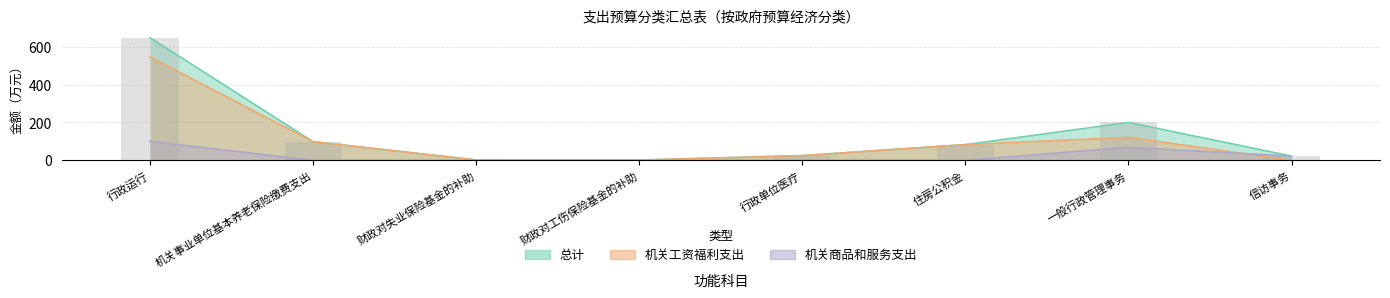

Reading left to right, transcribe all the data shown in this chart.

总计: 行政运行=647.7	机关事业单位基本养老保险缴费支出=98.5	财政对失业保险基金的补助=2.0	财政对工伤保险基金的补助=1.4	行政单位医疗=25.0	住房公积金=83.0	一般行政管理事务=200.2	信访事务=22.4
机关工资福利支出: 行政运行=545.4	机关事业单位基本养老保险缴费支出=98.5	财政对失业保险基金的补助=2.0	财政对工伤保险基金的补助=1.4	行政单位医疗=25.0	住房公积金=83.0	一般行政管理事务=121.6	信访事务=0.0
机关商品和服务支出: 行政运行=100.0	机关事业单位基本养老保险缴费支出=0.0	财政对失业保险基金的补助=0.0	财政对工伤保险基金的补助=0.0	行政单位医疗=0.0	住房公积金=0.0	一般行政管理事务=68.6	信访事务=22.4